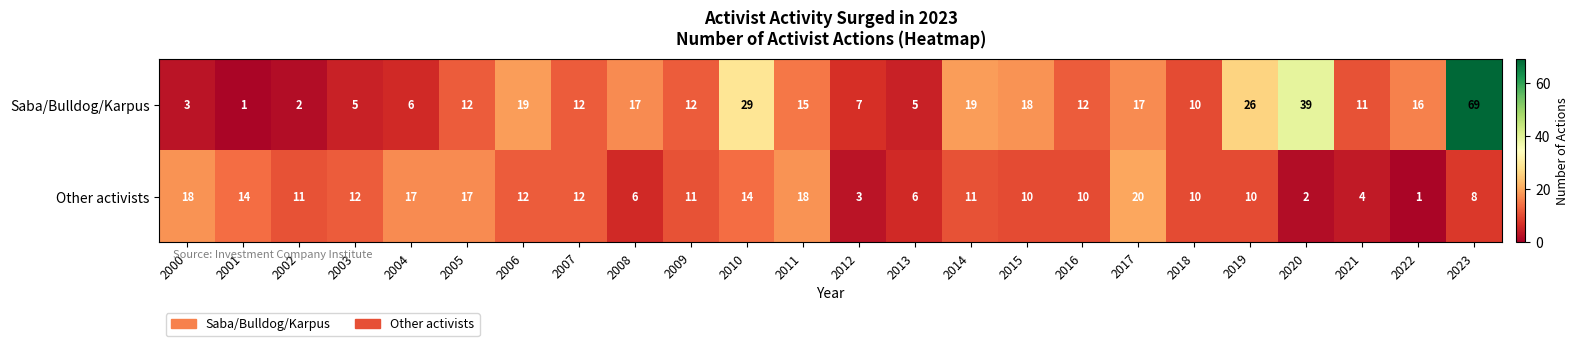

Count the number of data series in this chart.

2